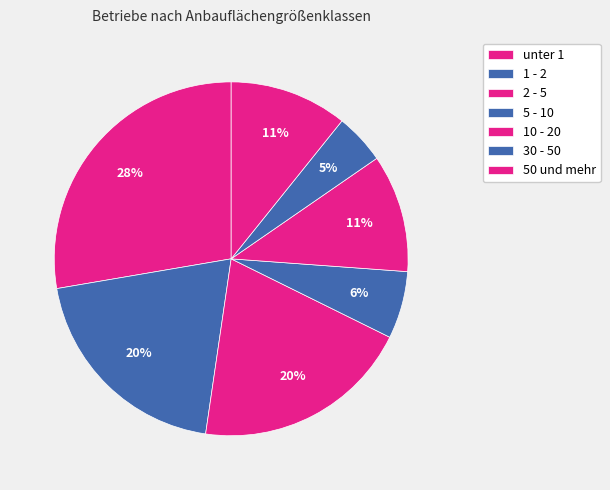

Count the number of slices in the pie.

7